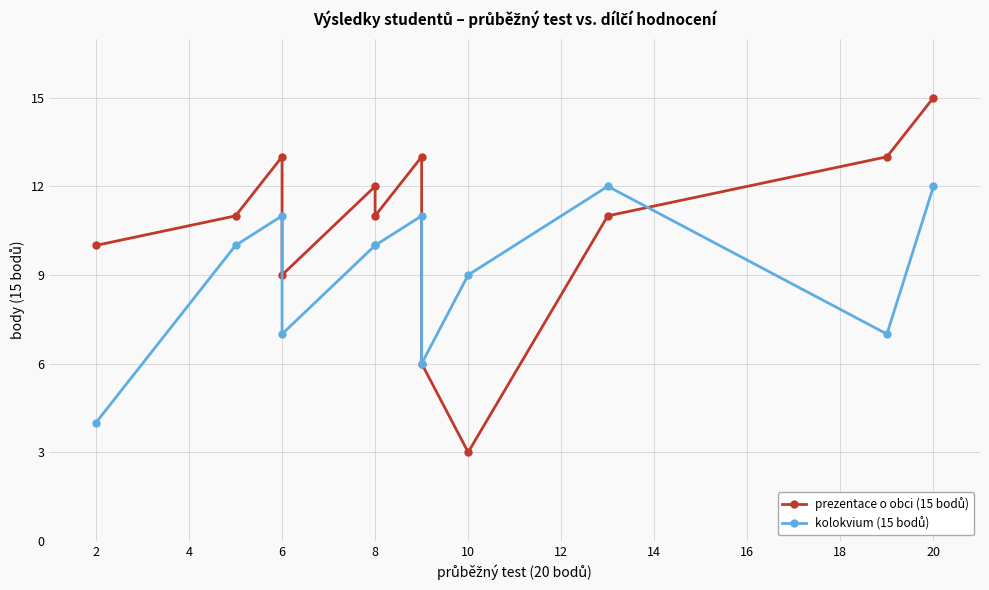

Which series changed the most between 10 and 14?

prezentace o obci (15 bodů)